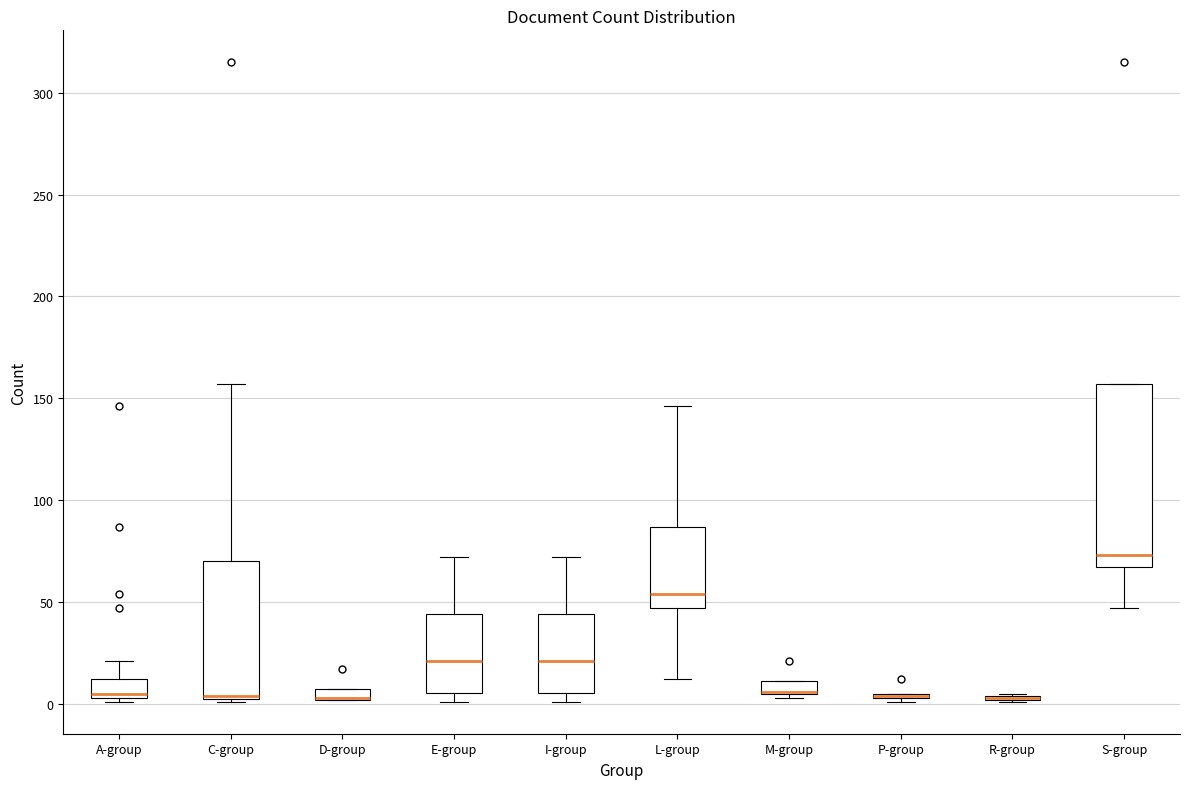

Which box is the tallest, from its lower edge to its upper edge?

S-group